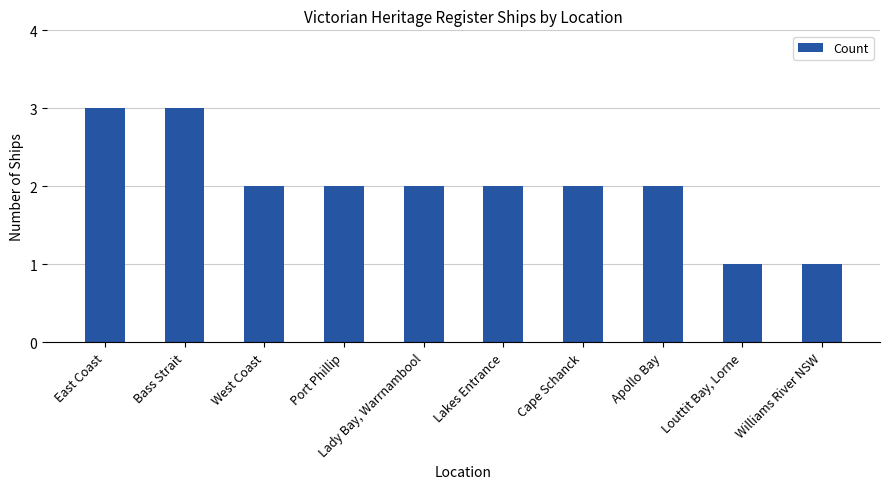

Is it true that the value at Lakes Entrance is 2?

True